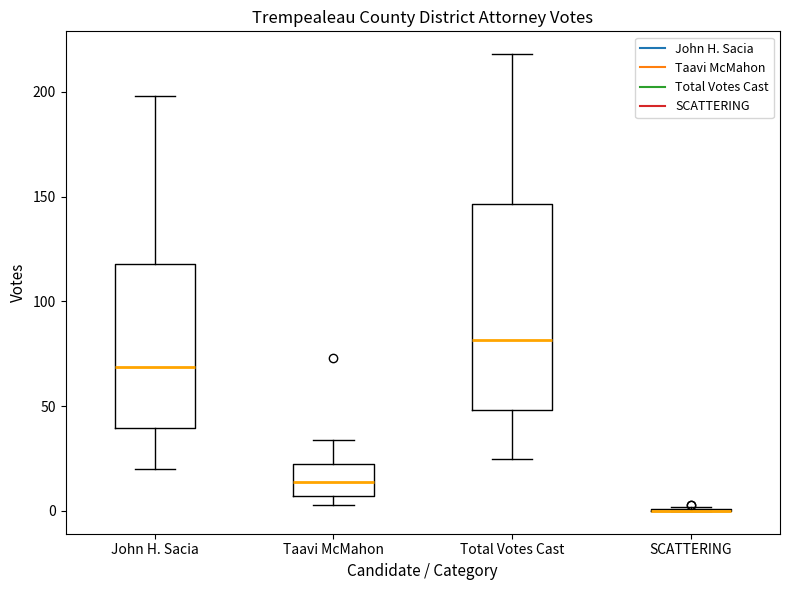

Reading left to right, transcribe this box plot: for each box, give where its median line is, the range the box spans, and where its two whiskers end, as read against the y-axis. The values are not printed on the chart, so give them approximately, as read against the axis.

John H. Sacia: median 70, box 40 to 120, whiskers 20 to 200
Taavi McMahon: median 15, box 5 to 20, whiskers 5 (just below the box's lower edge) to 35
Total Votes Cast: median 80, box 50 to 145, whiskers 25 to 220
SCATTERING: box collapsed to a line at 0, whiskers 0 to 0